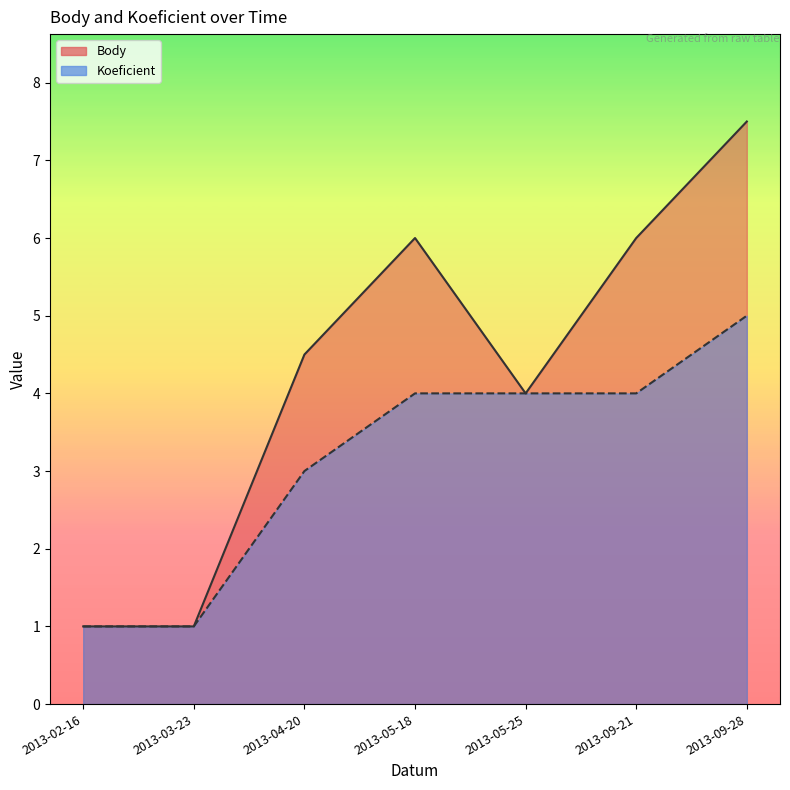

What is the sum of the Koeficient values at 2013-09-21 and 2013-03-23?

5.0